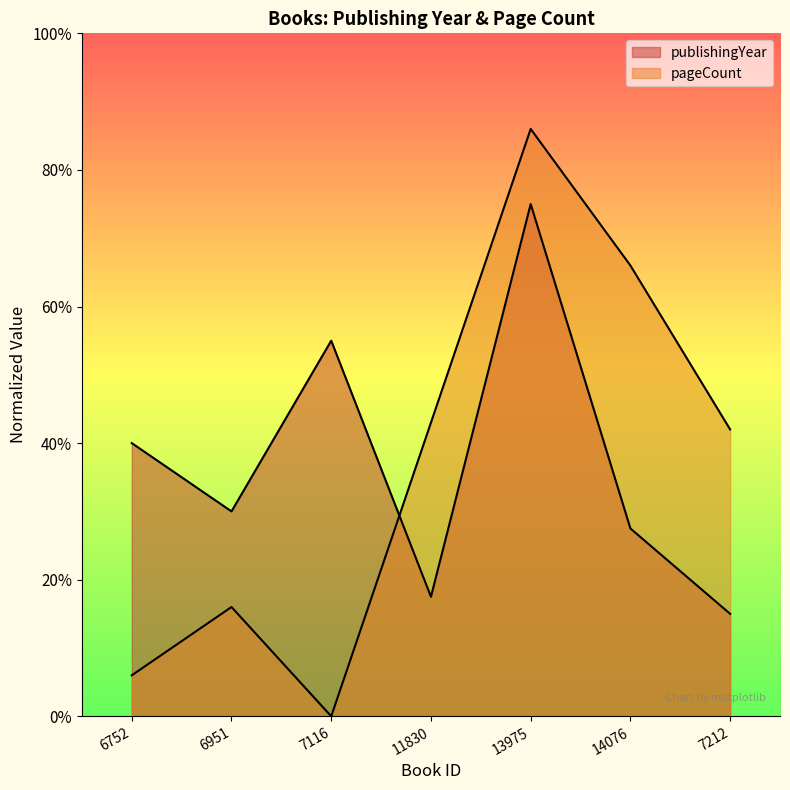

At which category is the sum across all series the highest?

13975